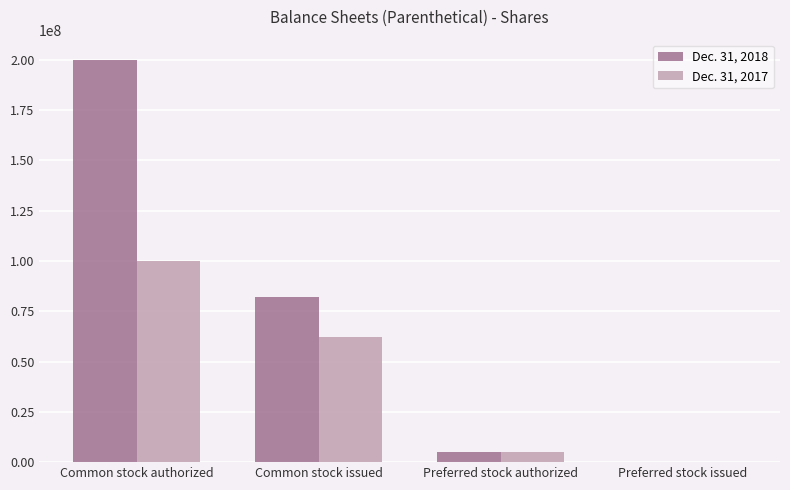

Between Common stock authorized and Preferred stock issued, which series saw the biggest shift?

Dec. 31, 2018